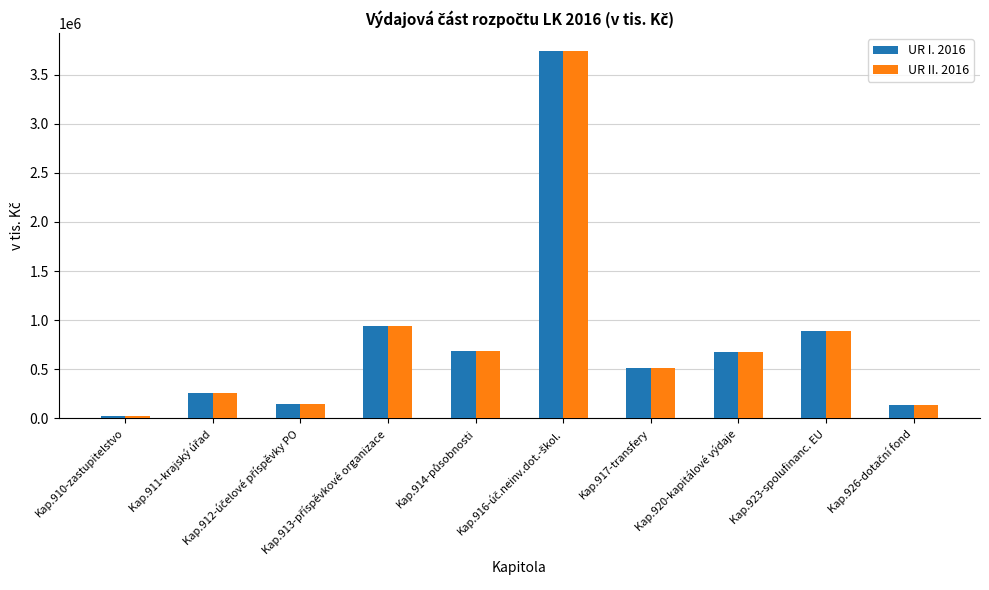

What is the label of the 8th bar from the left?

Kap.920-kapitálové výdaje